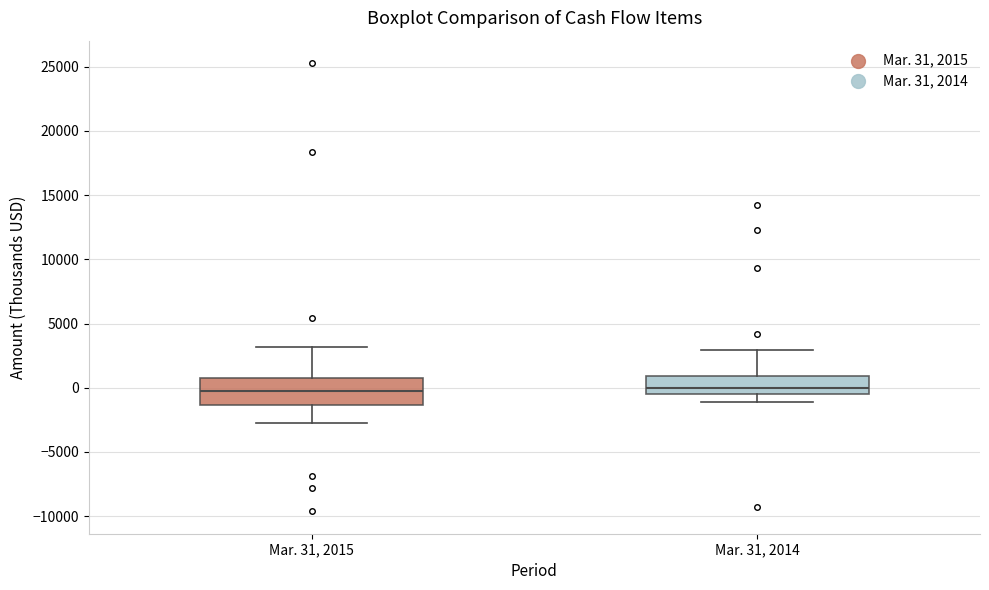

Reading left to right, transcribe this box plot: for each box, give where its median line is, the range the box spans, and where its two whiskers end, as read against the y-axis. The values are not printed on the chart, so give them approximately, as read against the axis.

Mar. 31, 2015: median 0, box -1500 to 1000, whiskers -2500 to 3000
Mar. 31, 2014: median 0, box -500 to 1000, whiskers -1000 to 3000